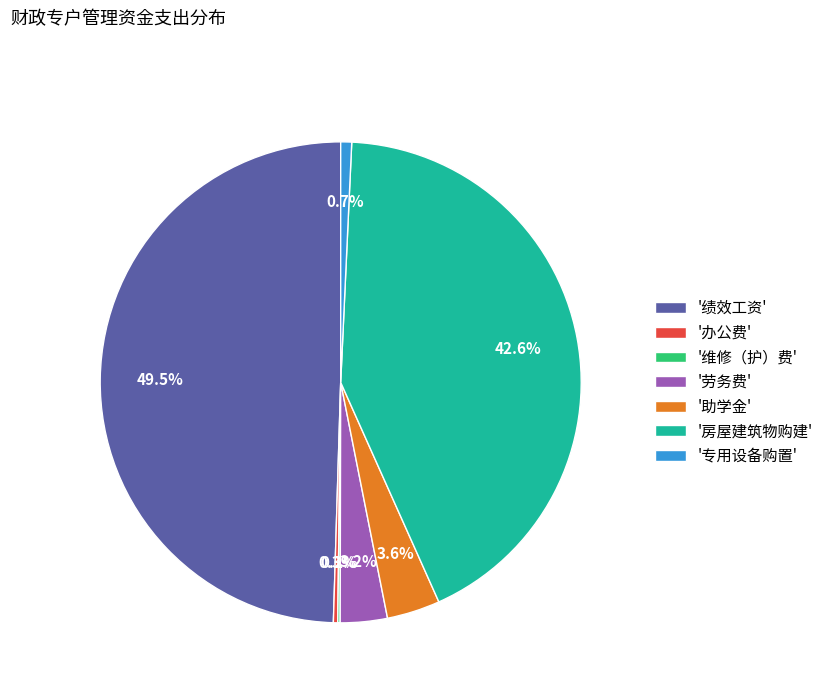

Does '助学金' account for over 50% of the chart?

No